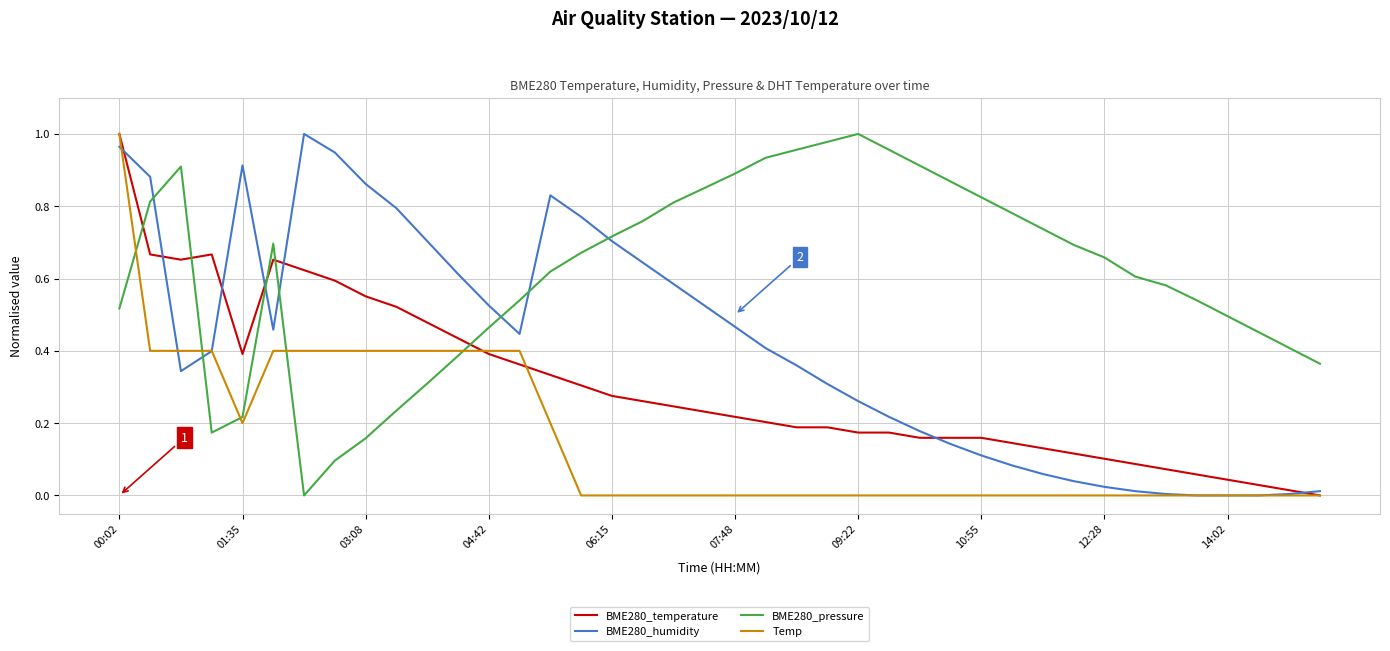

Which series has the largest total across all categories?

BME280_pressure